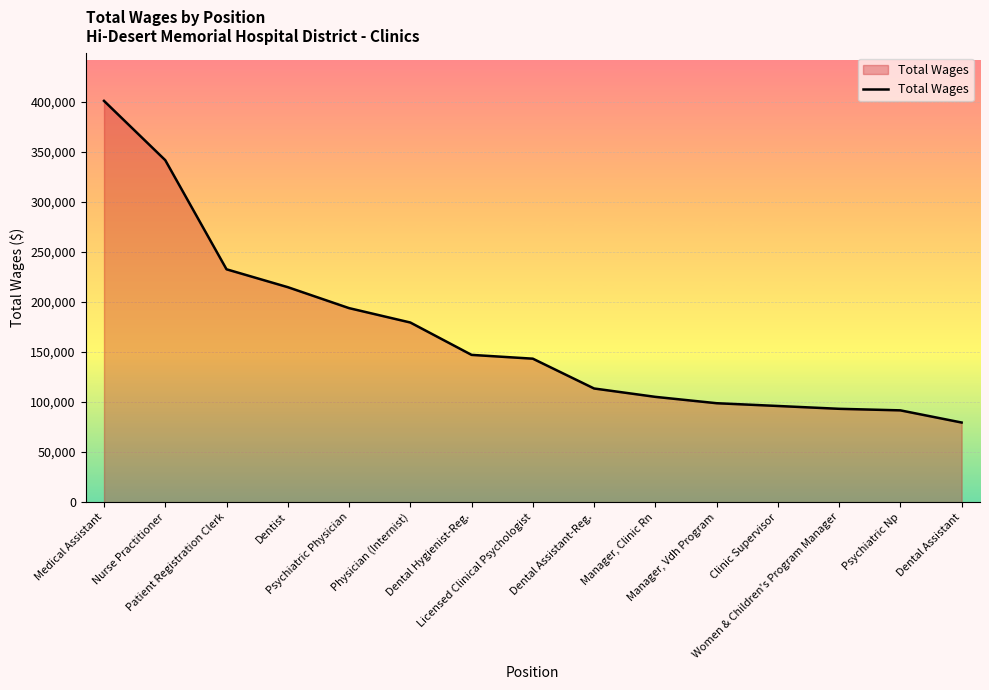

What is the greatest value displayed?

400722